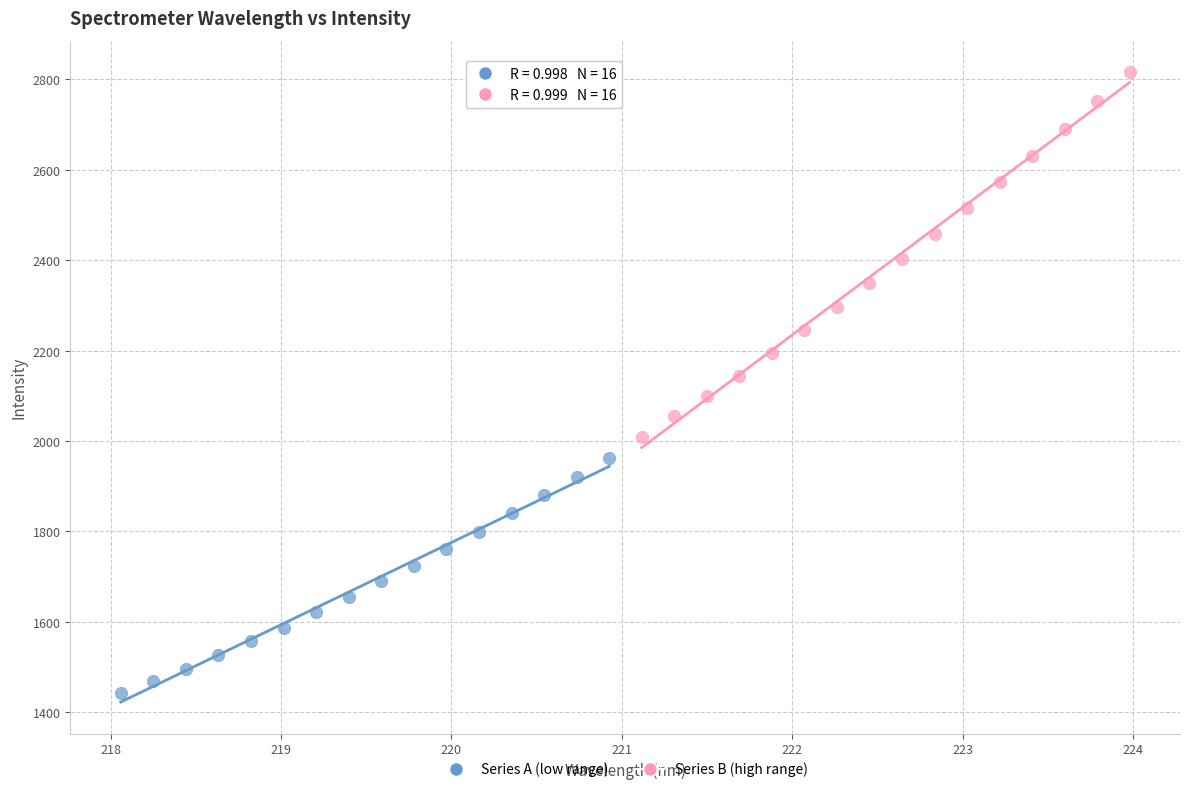

What are all the series names shown in the legend?

Series A (low range), Series B (high range)